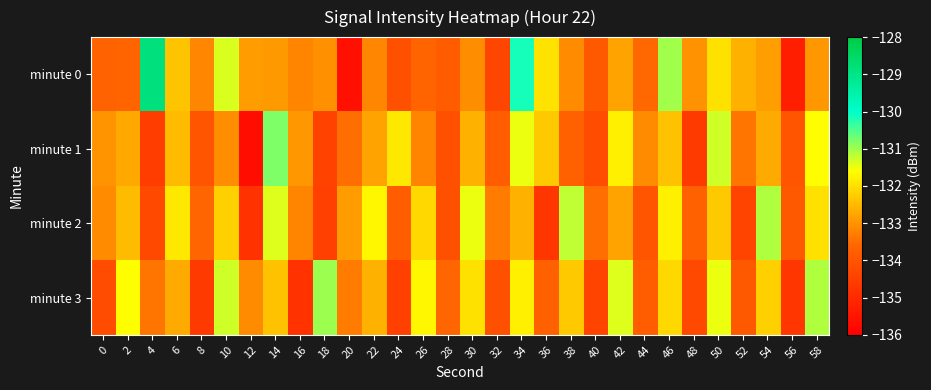

At 14, list the series in order from smallest to largest.

minute 0, minute 3, minute 2, minute 1